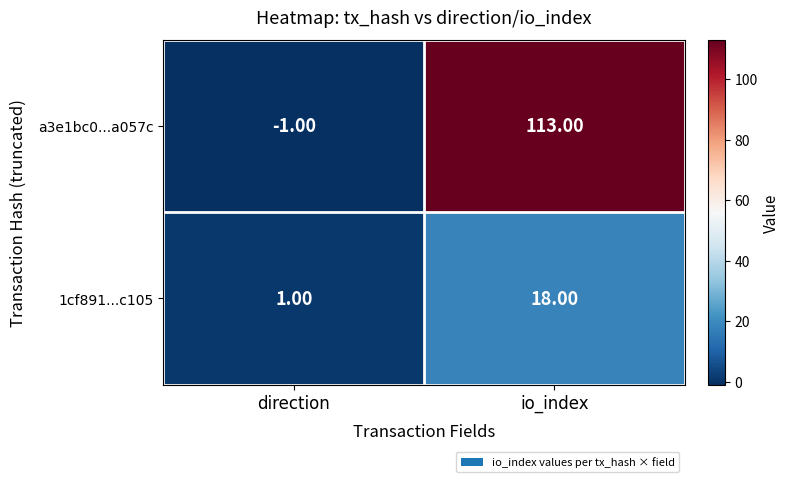

What is the difference between the maximum and minimum values in the 1cf891...c105 series?

17